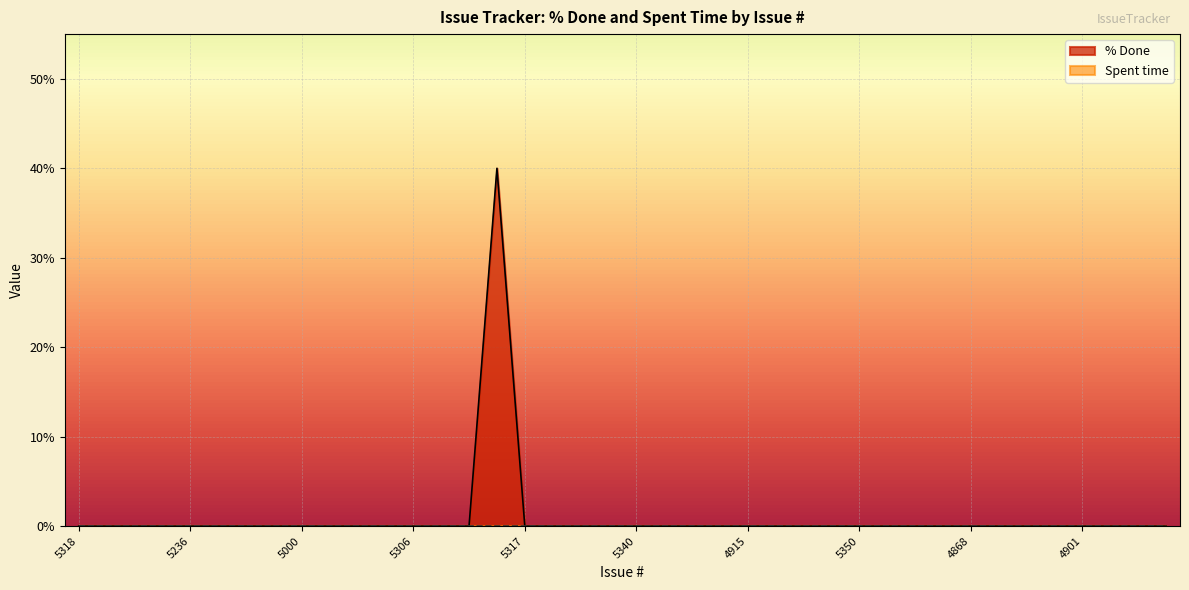

Which label corresponds to the smallest value in the chart?

5318